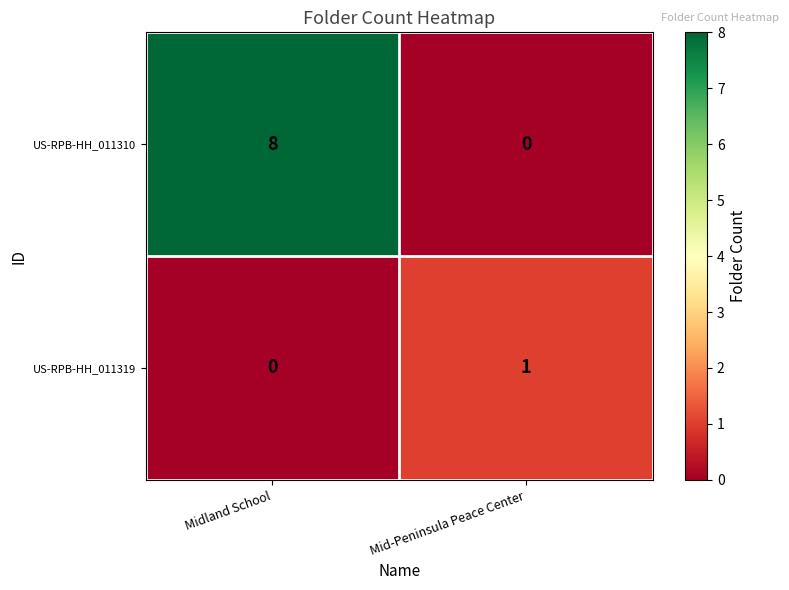

Rank the series by their maximum value, from lowest to highest.

US-RPB-HH_011319, US-RPB-HH_011310